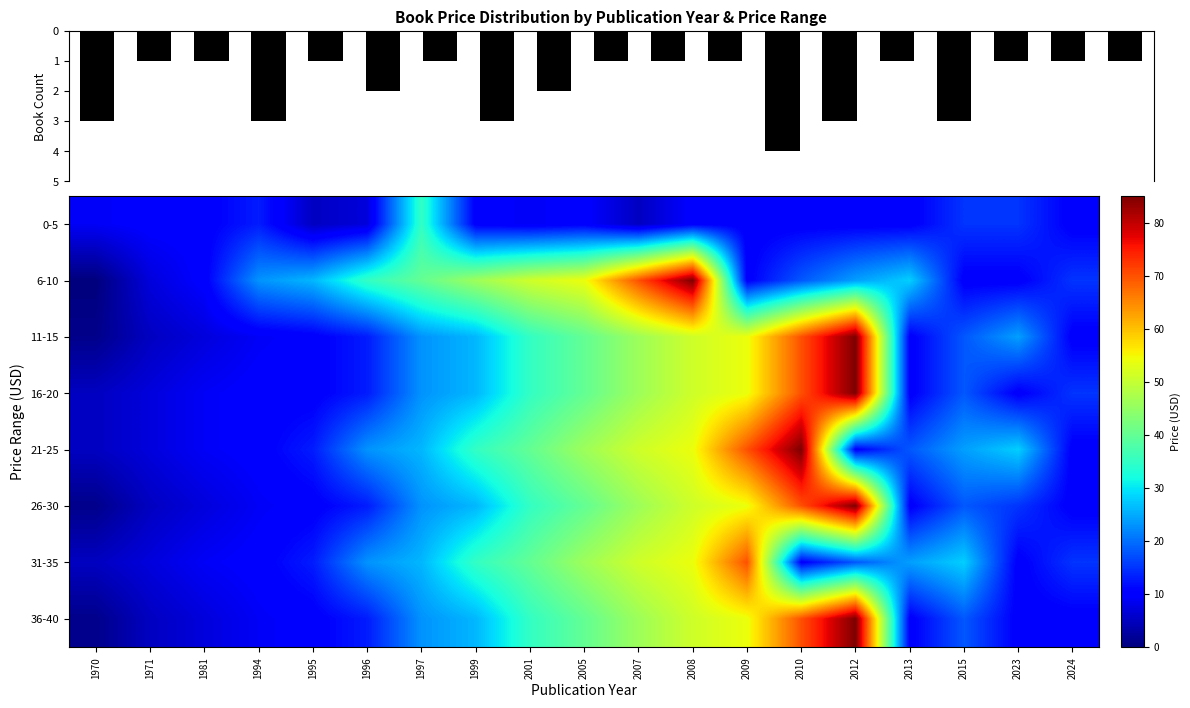

Is the value of 0-5 at 2005 greater than the value of 11-15 at 1981?

Yes